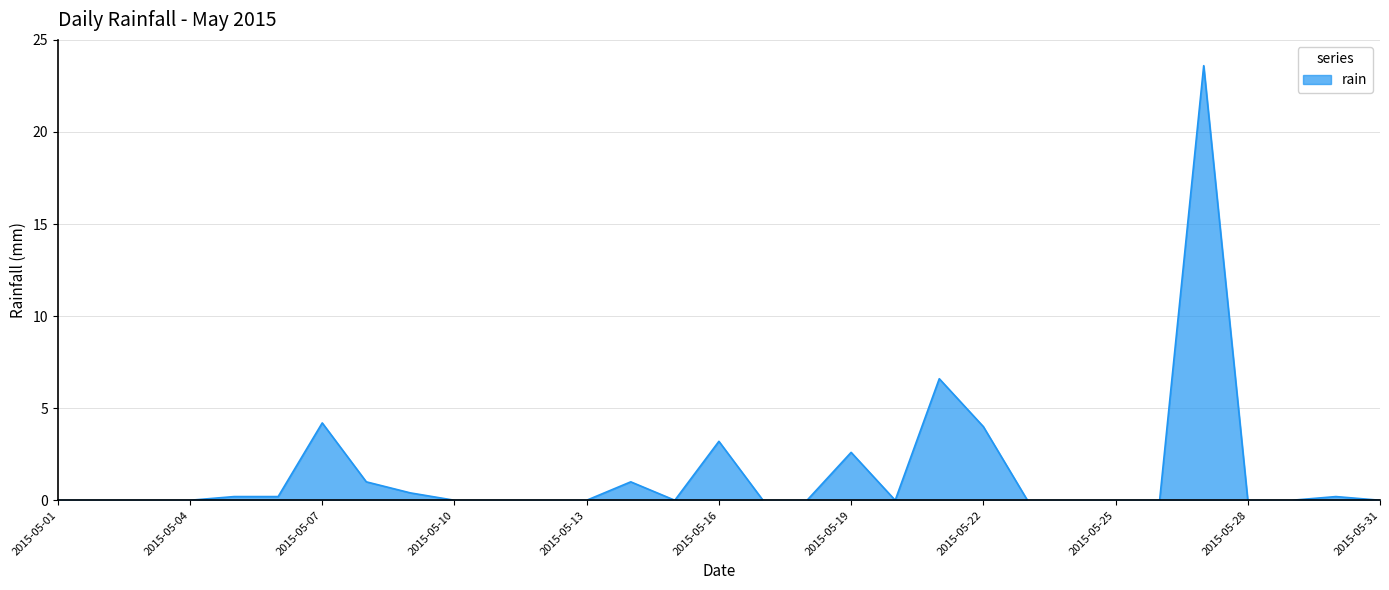

What is the greatest value displayed?

23.6